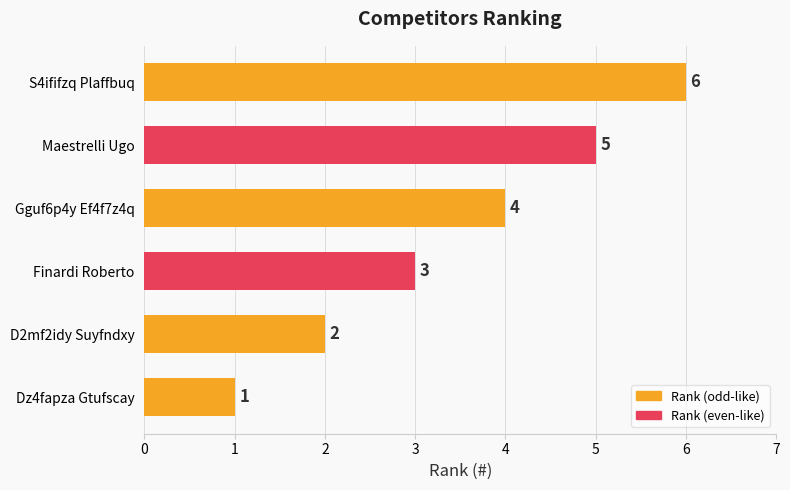

Does the chart contain any negative values?

No